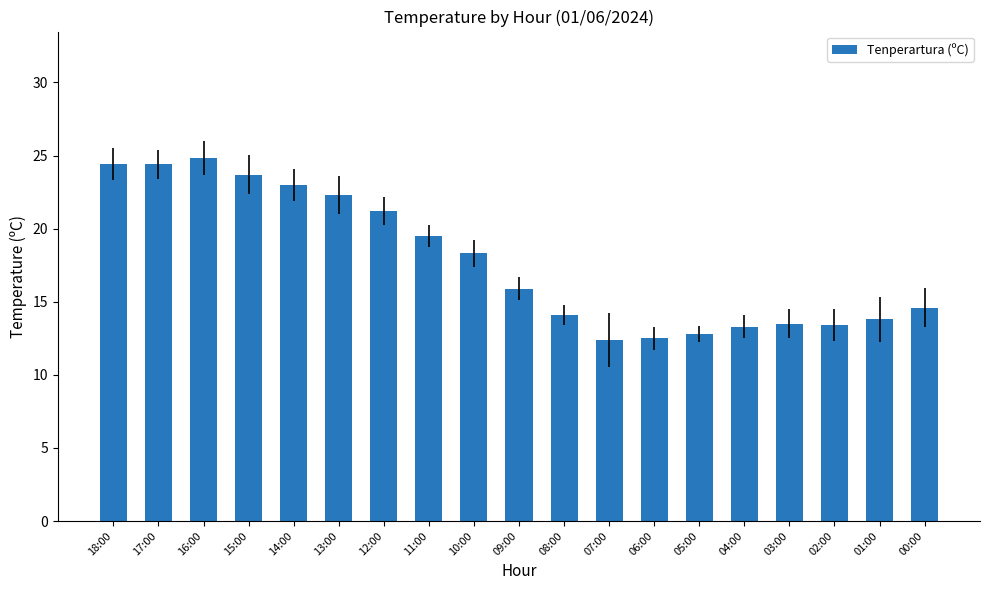

Does the chart contain any negative values?

No